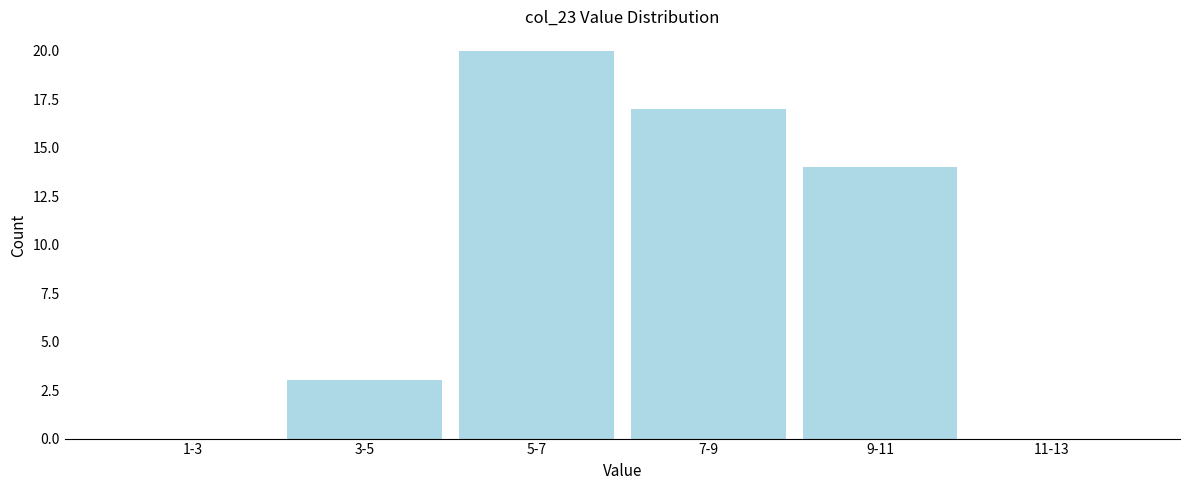

Reading right to left, list all the values displayed in this chart.

11-13=0	9-11=14	7-9=17	5-7=20	3-5=3	1-3=0